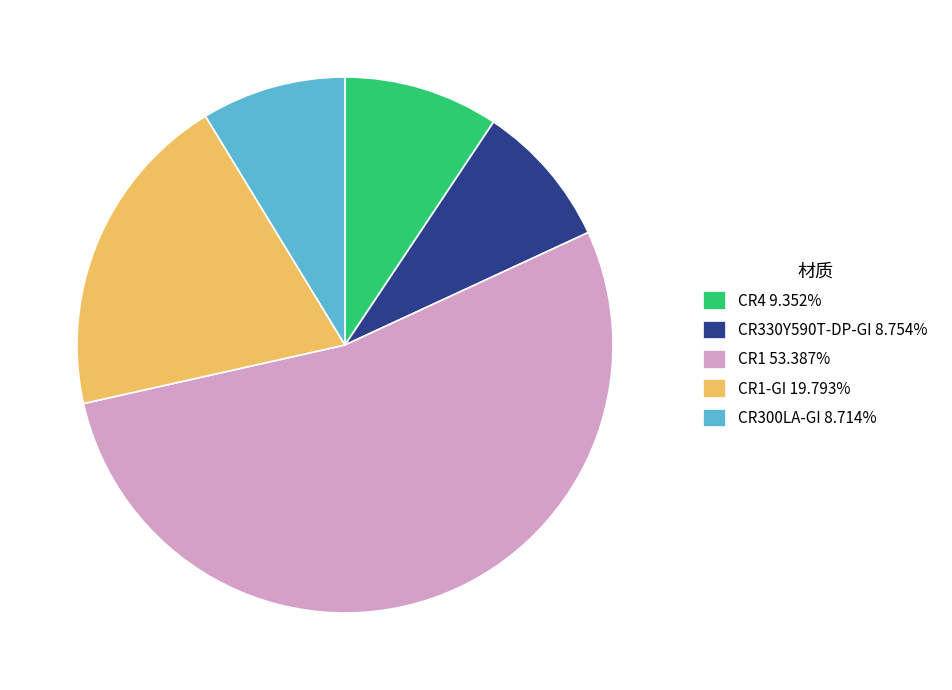

How many segments does this pie chart have?

5